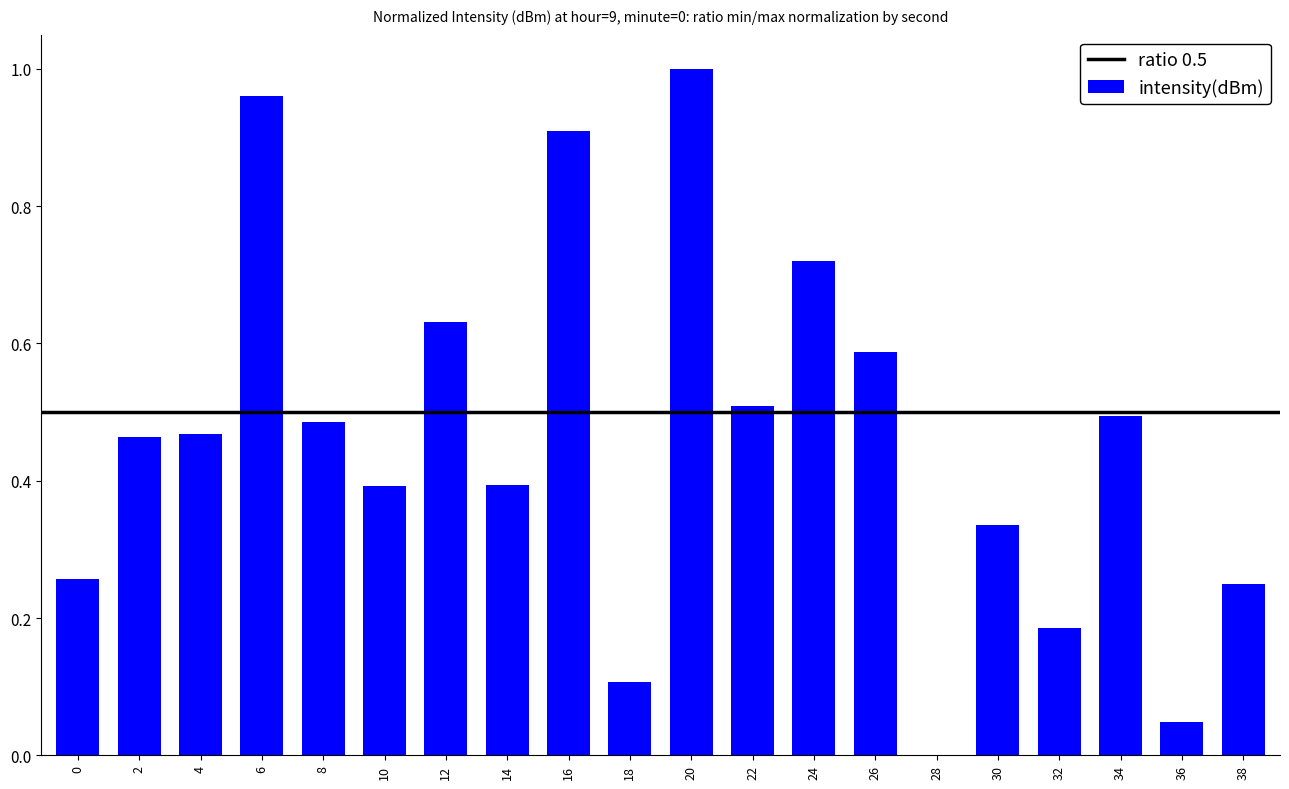

What is the sum of the values at 36 and 30?

0.4